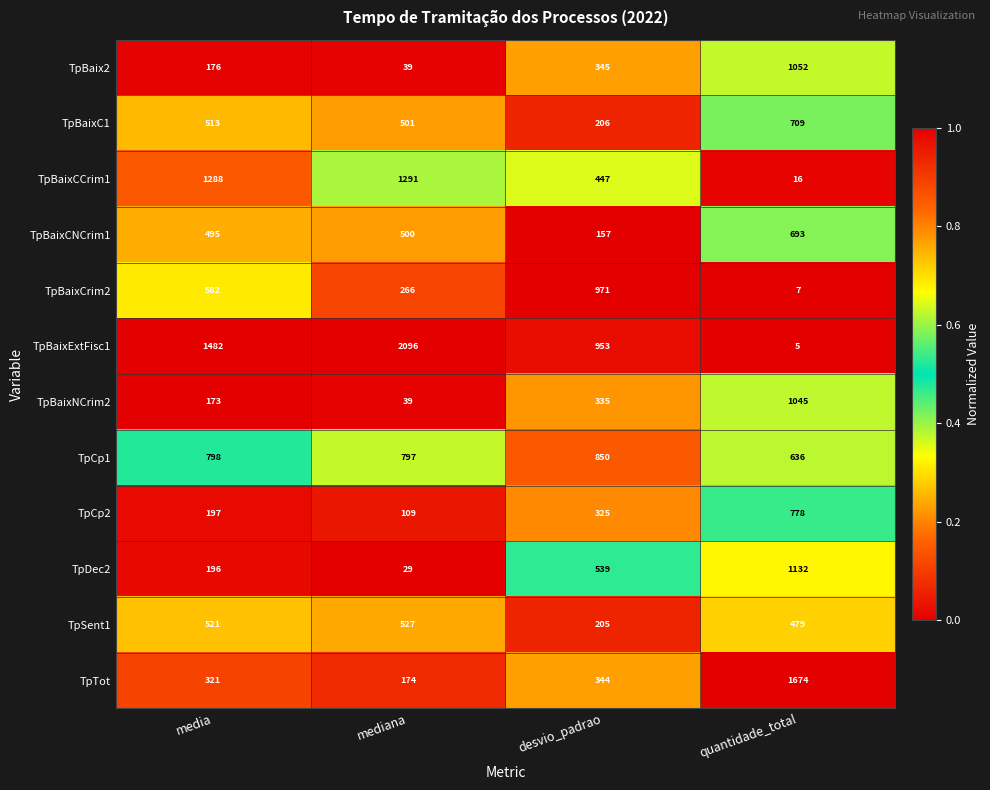

What is the sum of the TpTot values at desvio_padrao and media?

665